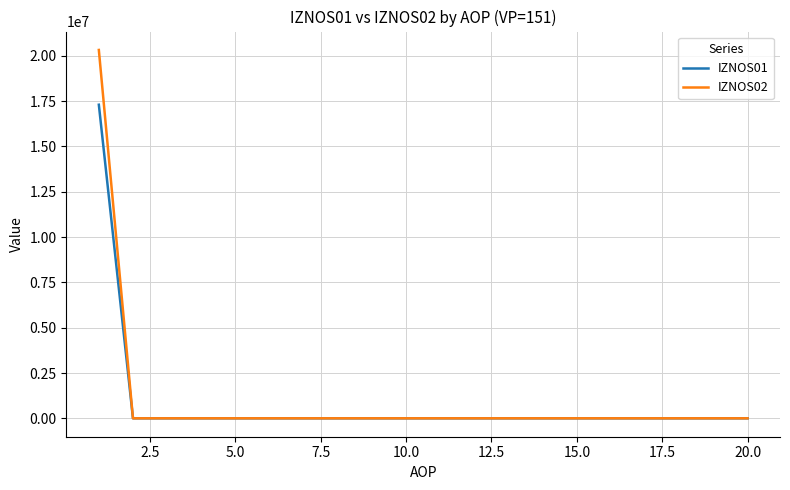

What is the highest value of the IZNOS02 series?

20325666.9